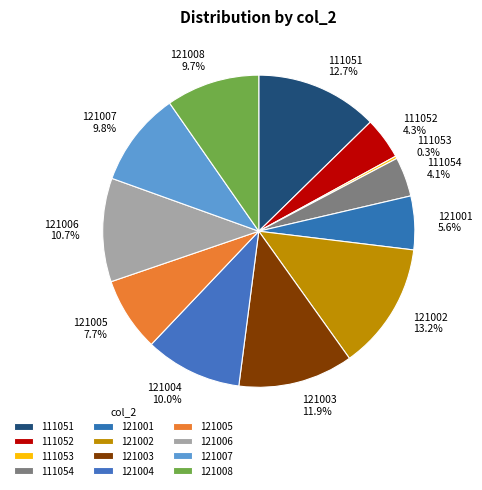

Between 121002 13.2% and 121001 5.6%, which is larger?

121002 13.2%